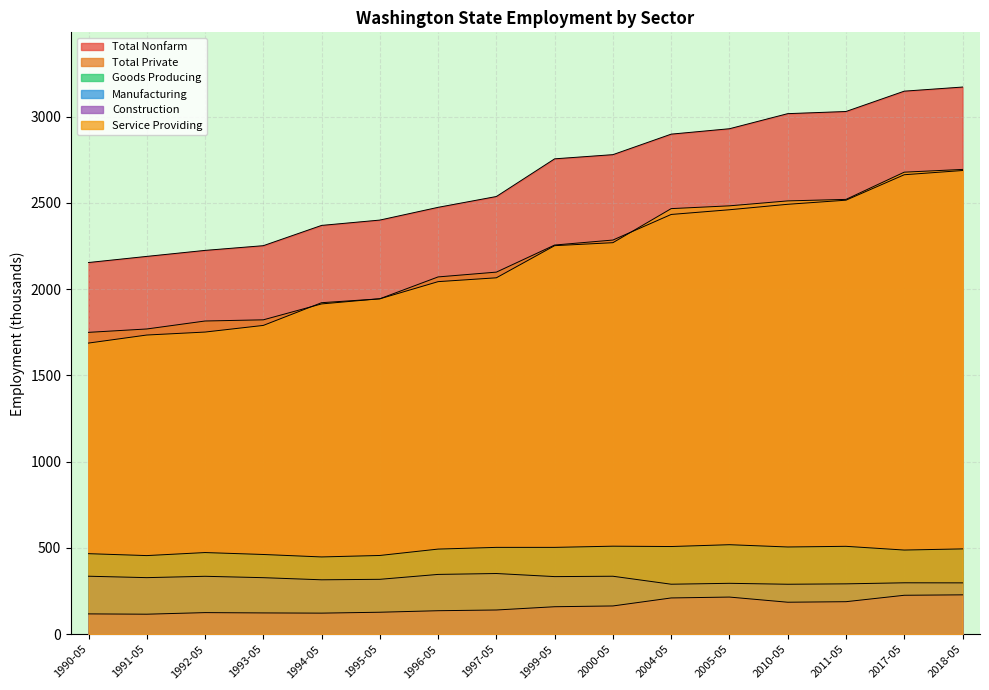

How many lines are shown in the chart?

6